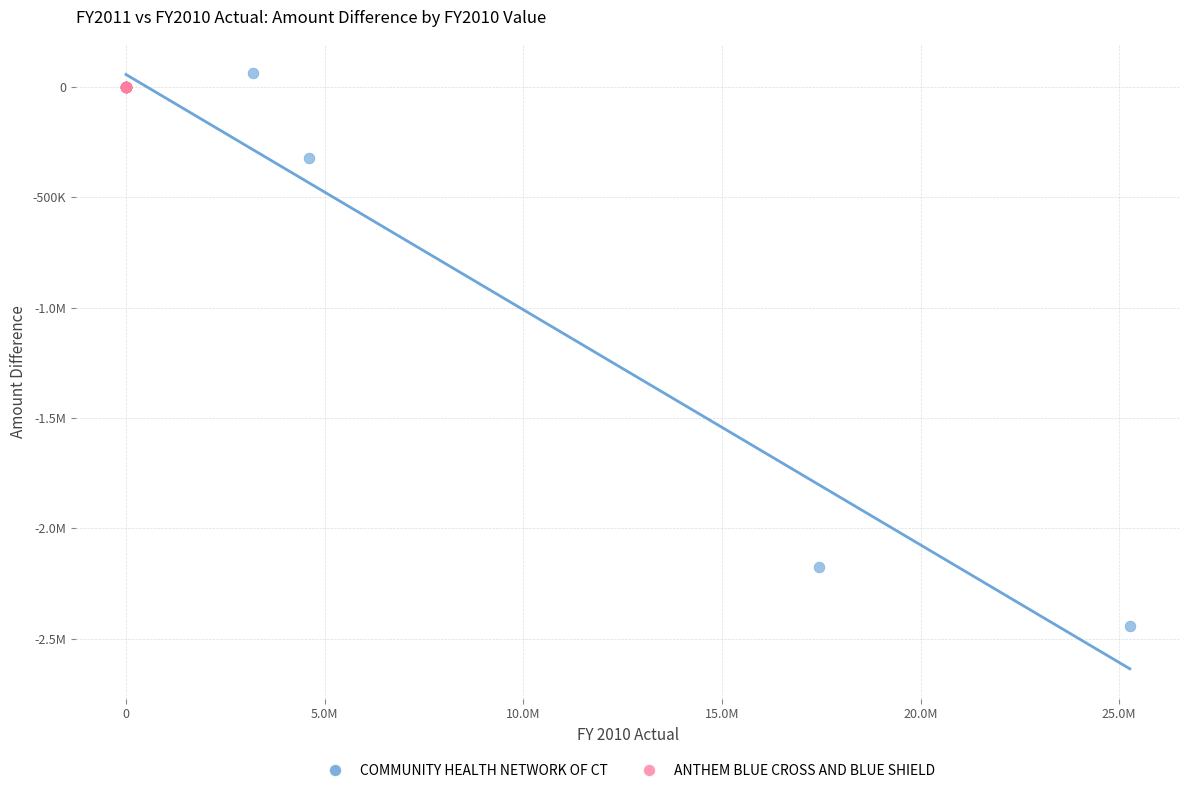

What are all the series names shown in the legend?

COMMUNITY HEALTH NETWORK OF CT, ANTHEM BLUE CROSS AND BLUE SHIELD